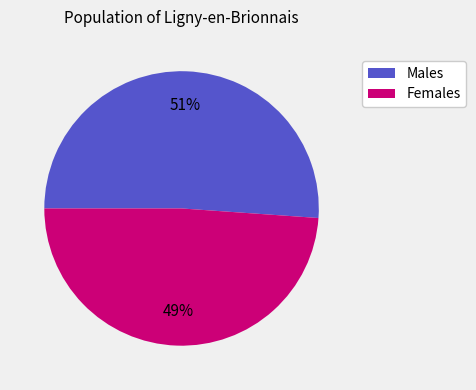

How many slices are in this pie chart?

2